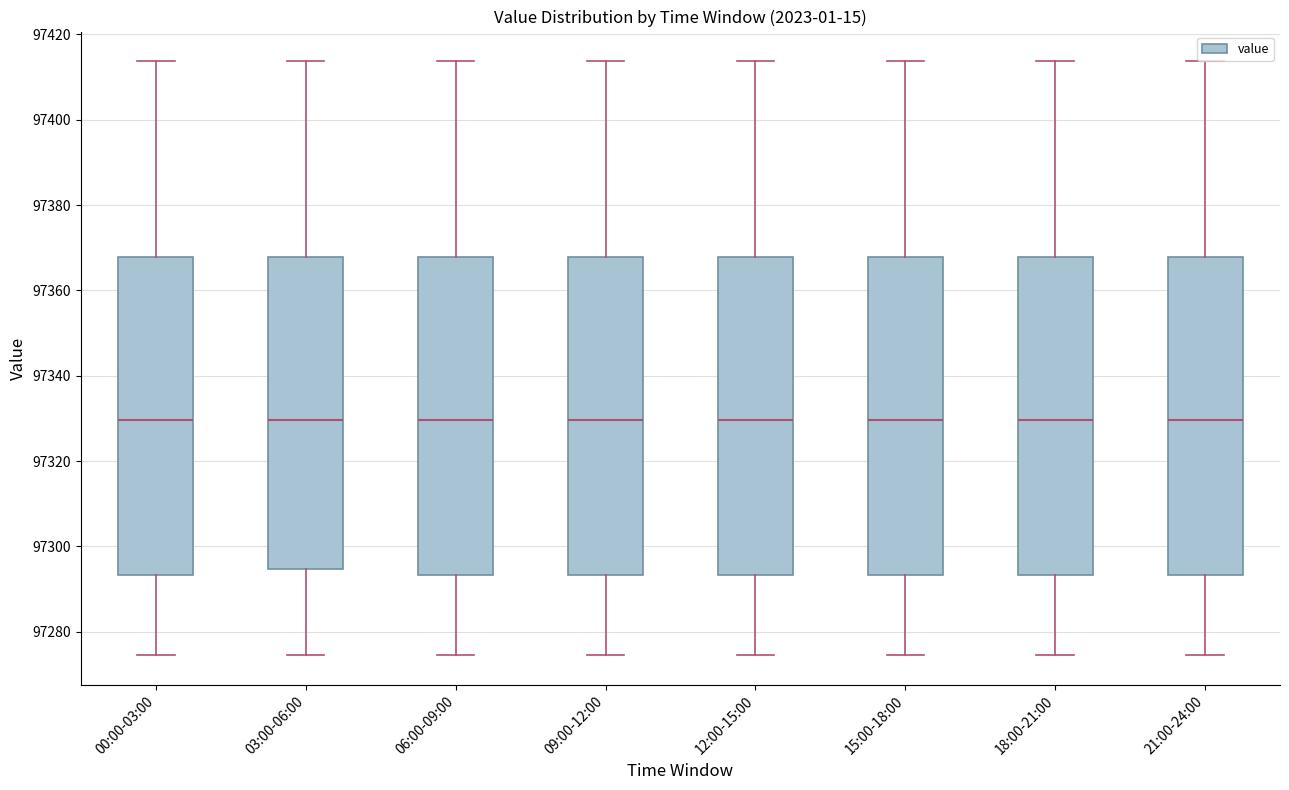

Where does the lower whisker of the box for 03:00-06:00 end on the y-axis? The values are not printed on the chart, so give them approximately, as read against the axis.

97274